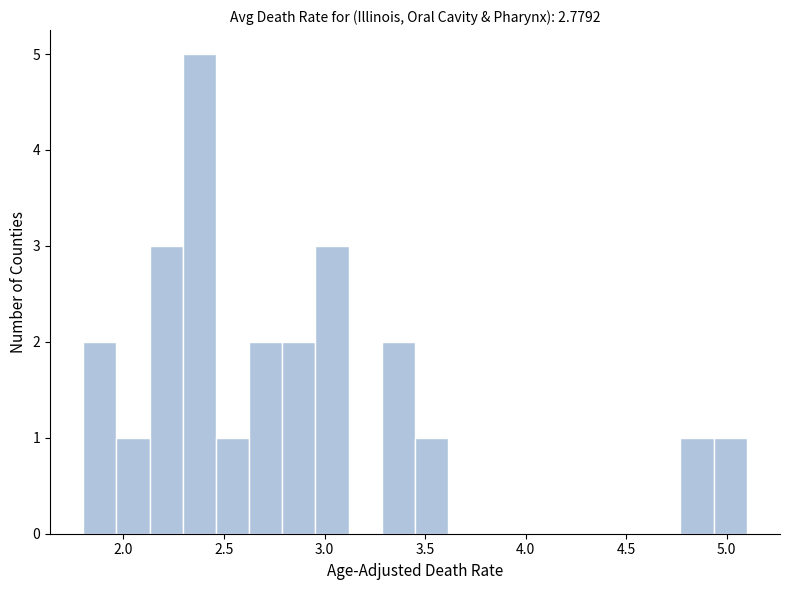

Around what value on the x-axis is the tallest bar? Give the approximate position of its centre, as read against the axis.

2.40